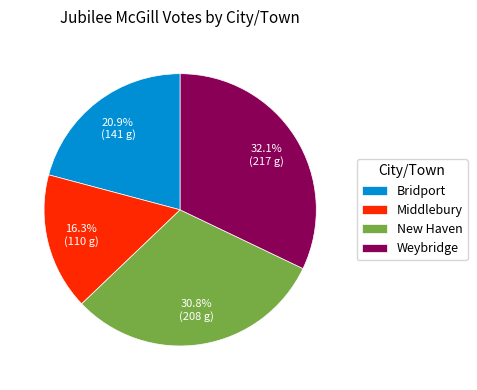

What is the ratio of the value at Middlebury to the value at Weybridge?

0.5